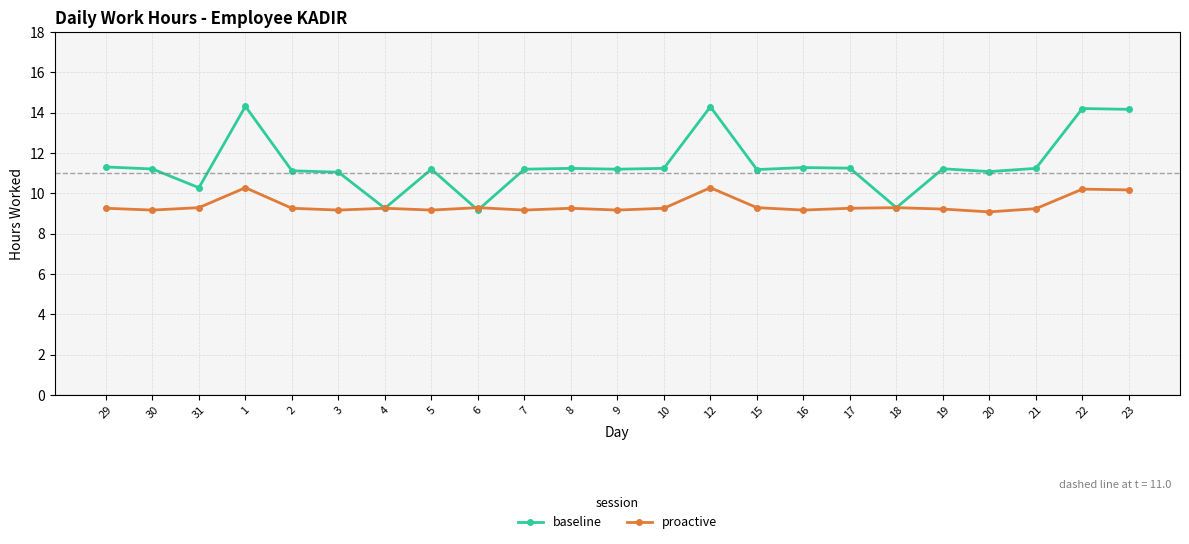

What is the label of the 3rd point from the left?

31